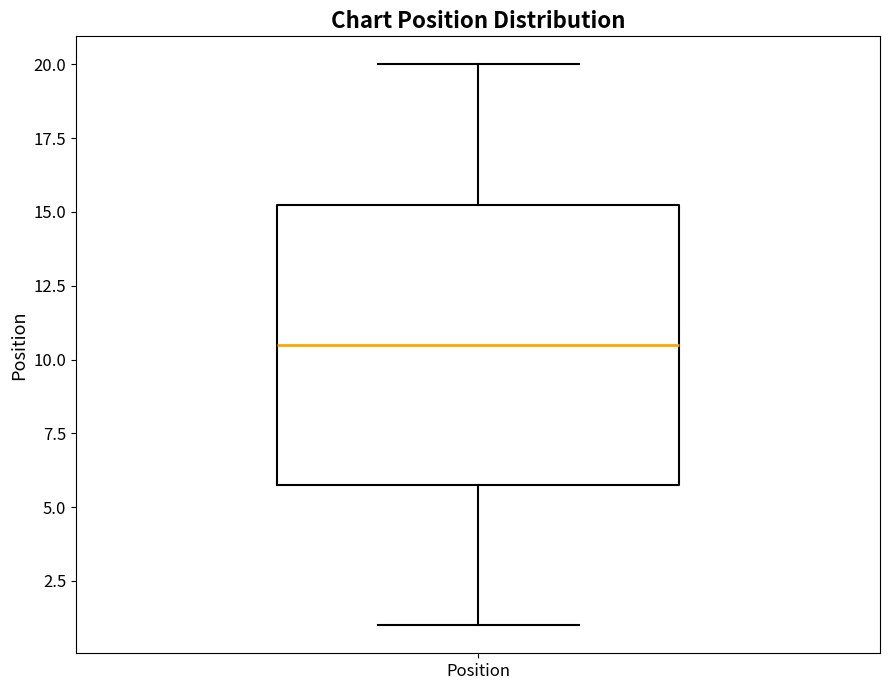

Read this box plot against the y-axis: the position of the median line, the range covered by the box, and the ends of both whiskers. The values are not printed on the chart, so give them approximately, as read against the axis.

median 10.5, box 6.0 to 15.5, whiskers 1.0 to 20.0